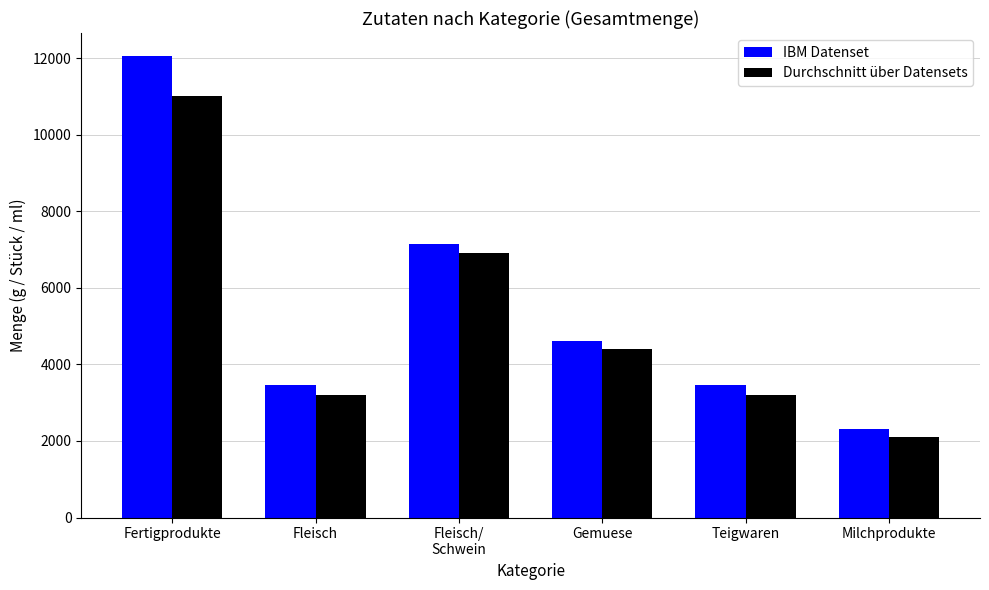

How many IBM Datenset values are between 3450 and 7150?

4